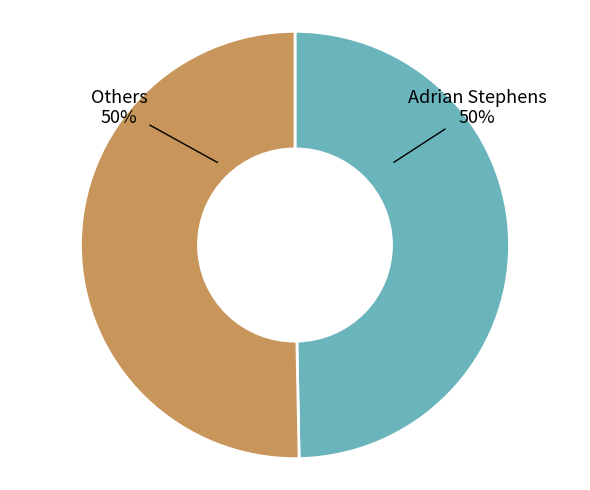

To the nearest percent, what is the average slice percentage?

50%